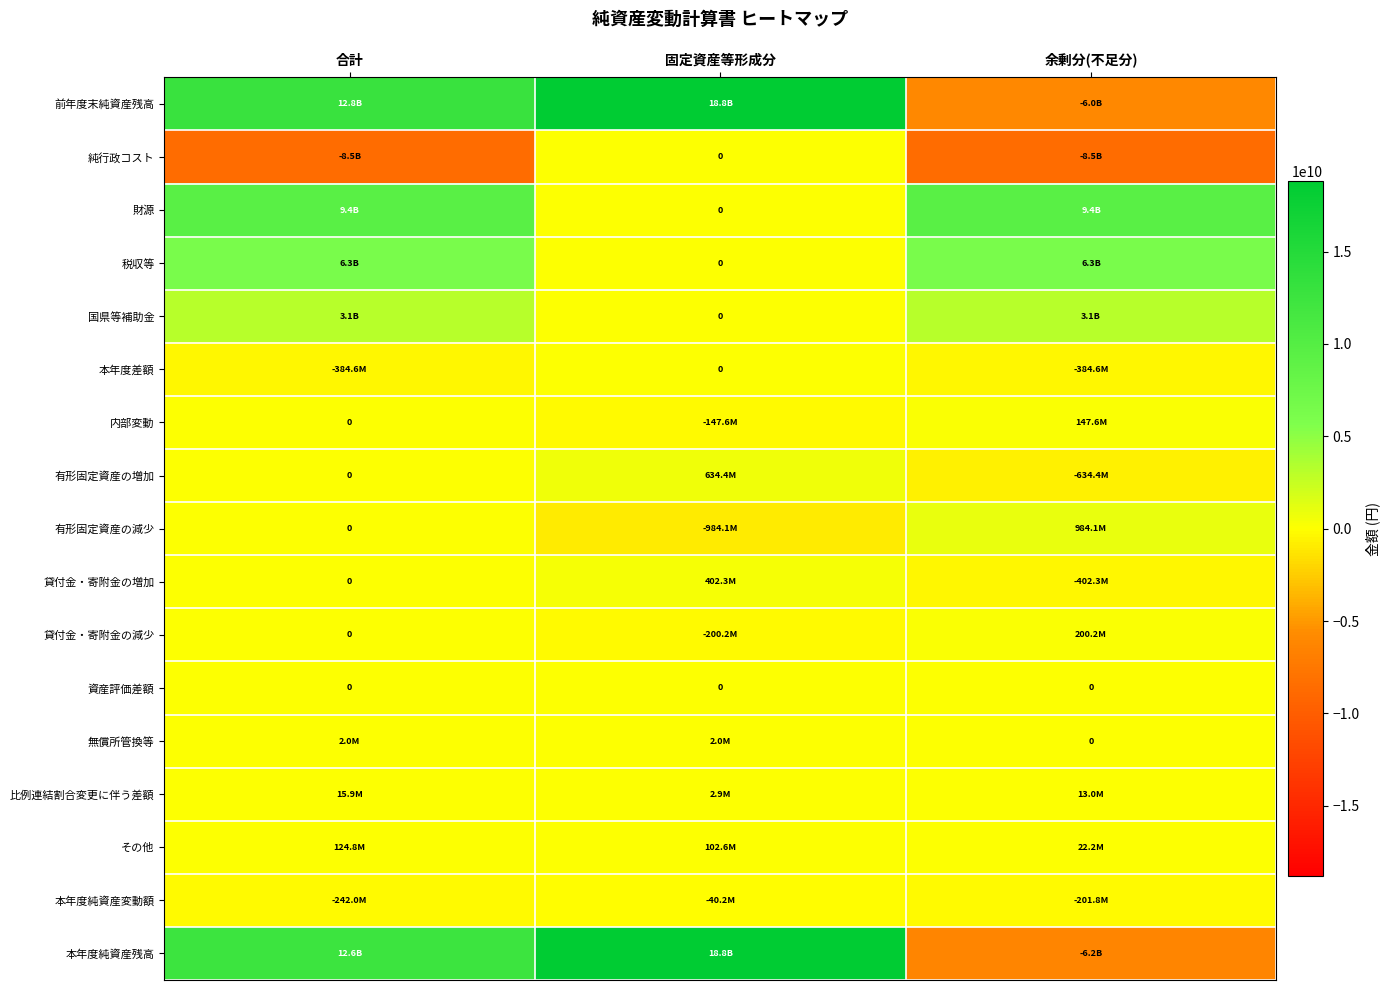

What is the spread (max minus min) of values at 余剰分(不足分)?

17967082041